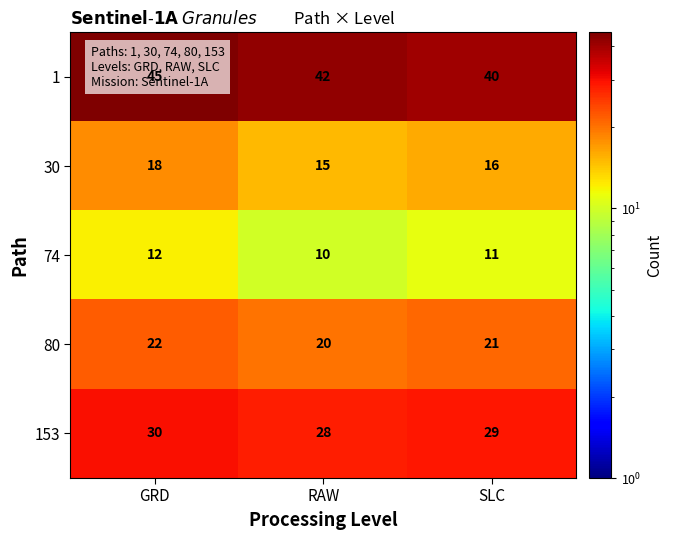

Which series has the largest total across all categories?

1